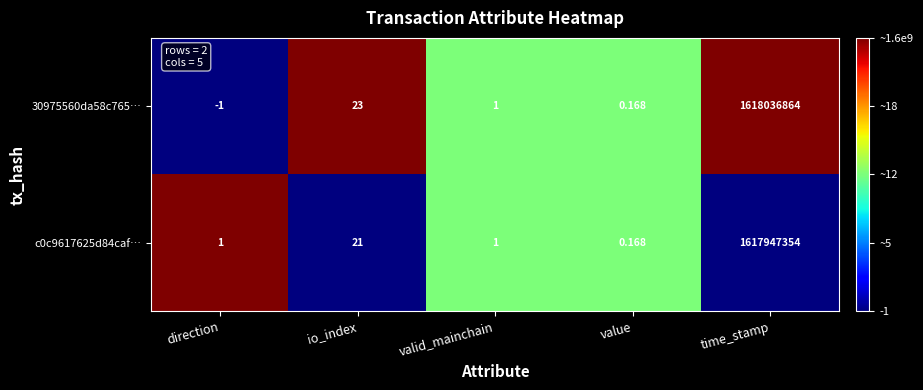

Where is 30975560da58c765… nearest to the value 809018431?

io_index